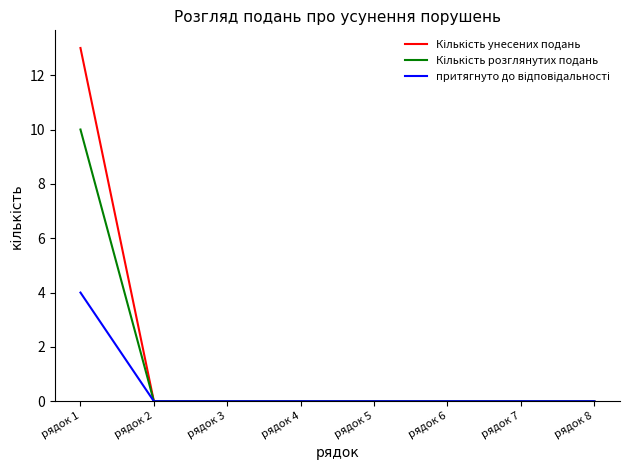

At which category does the chart reach its peak across all series?

рядок 1